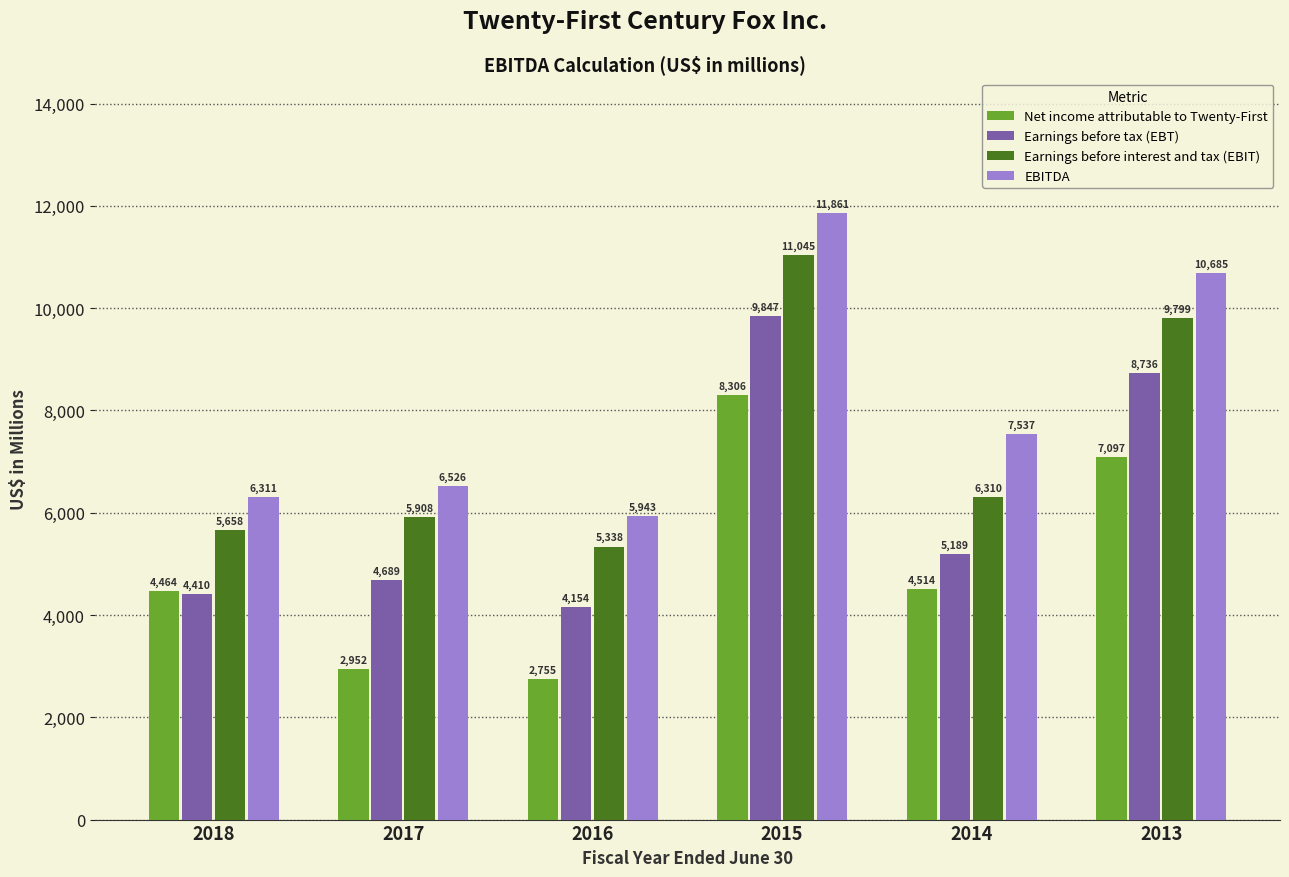

What is the sum of all Net income attributable to Twenty-First values?

30088